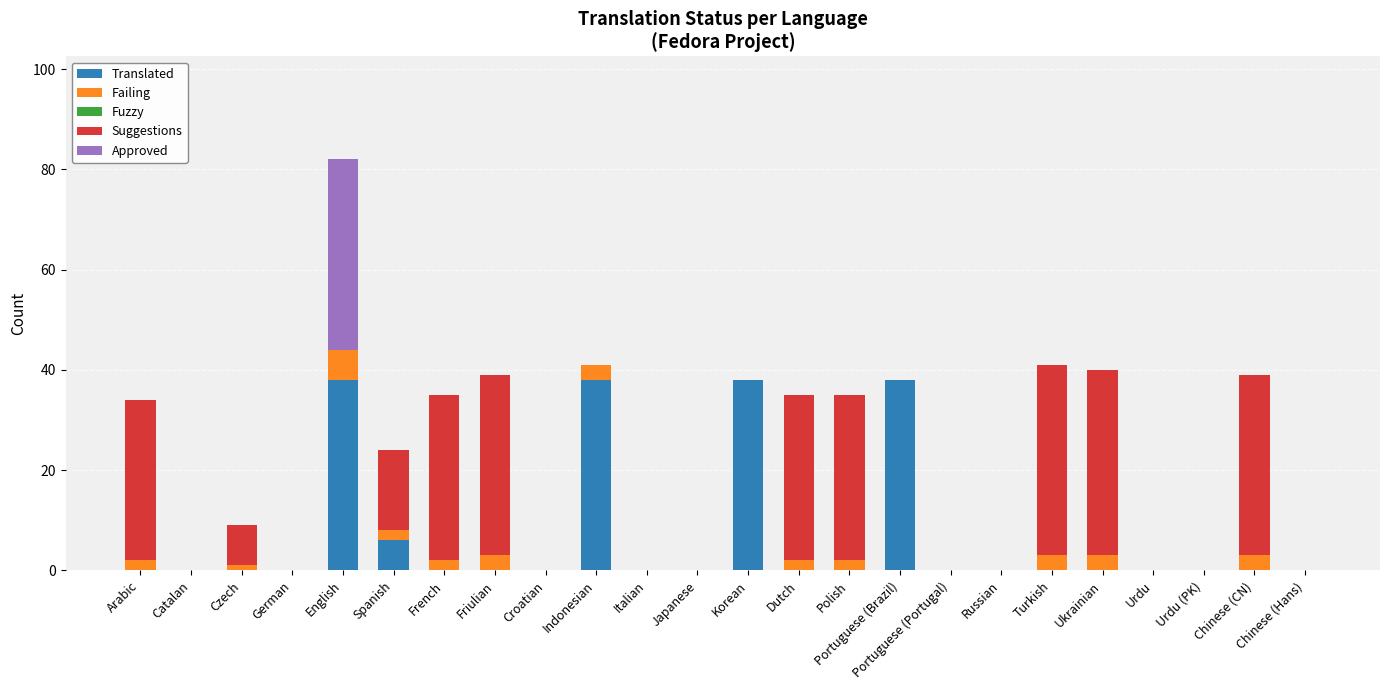

At which category is the sum across all series the highest?

English